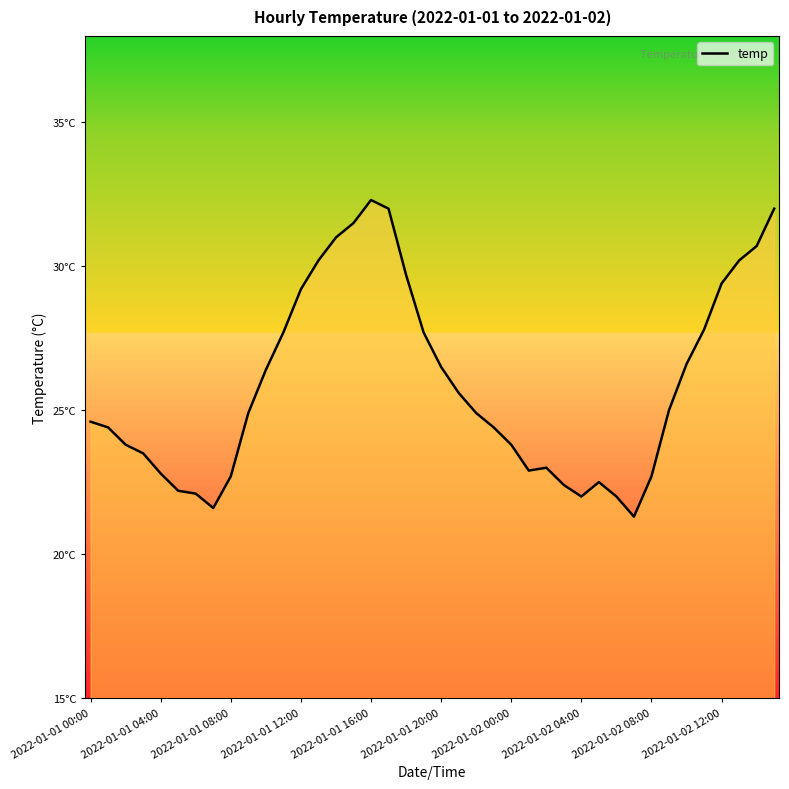

Is this an area chart (filled region under the line)?

No